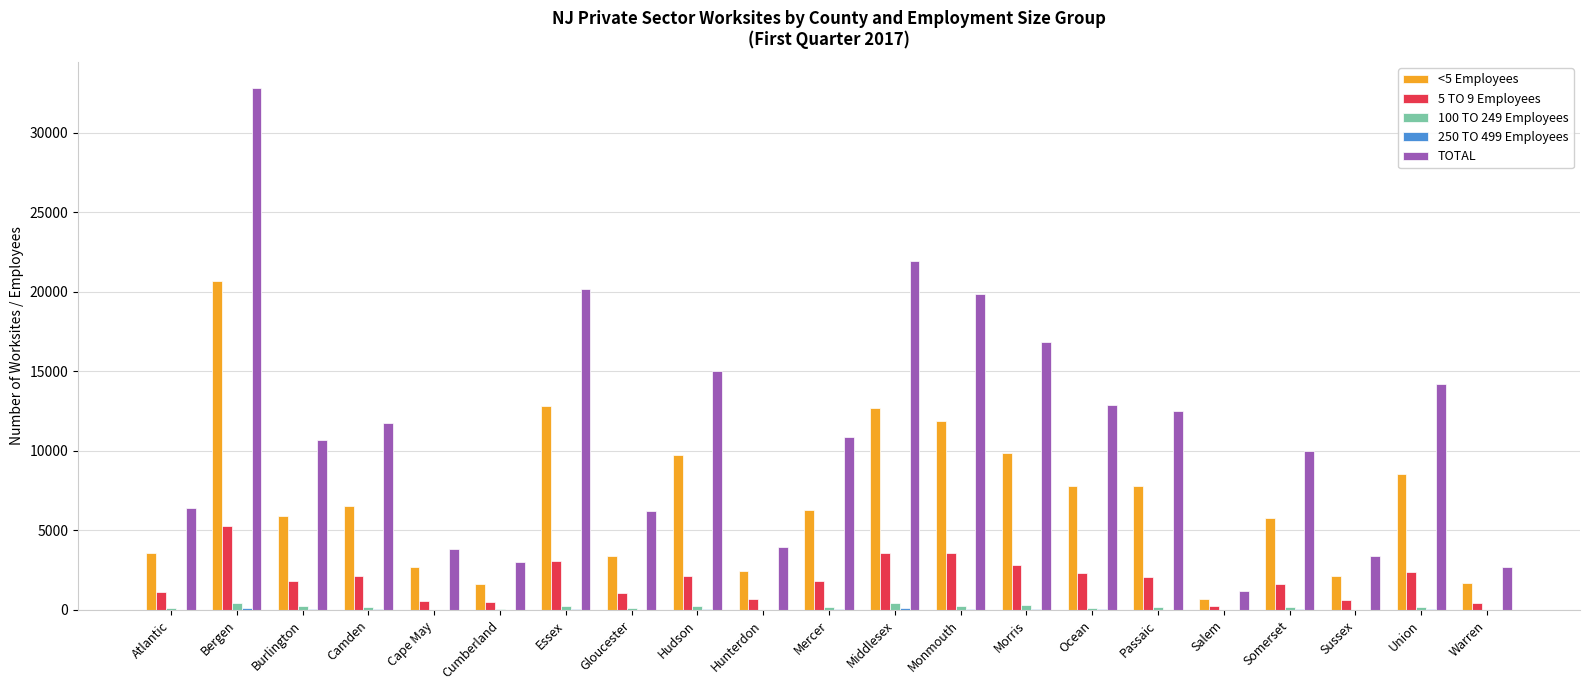

What is the total value across all series at Atlantic?

11233